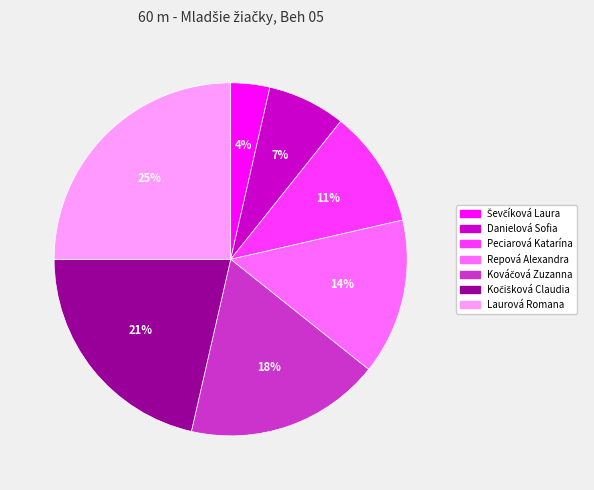

Does any single category account for the majority?

No